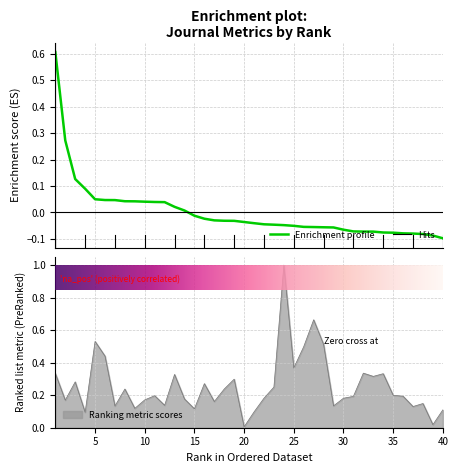

Reading right to left, what are all the values shown in this chart?

Ref. / Doc.: 40=-0.1	39=-0.1	38=-0.1	37=-0.1	36=-0.1	35=-0.1	34=-0.1	33=-0.1	32=-0.1	31=-0.1	30=-0.1	29=-0.1	28=-0.1	27=-0.1	26=-0.1	25=-0.1	24=-0.0	23=-0.0	22=-0.0	21=-0.0	20=-0.0	19=-0.0	18=-0.0	17=-0.0	16=-0.0	15=-0.0	14=0.0	13=0.0	12=0.0	11=0.0	10=0.0	9=0.0	8=0.0	7=0.0	6=0.0	5=0.0	4=0.1	3=0.1	2=0.3	1=0.6
Total Cites (3years): 40=0.1	39=0.0	38=0.1	37=0.1	36=0.2	35=0.2	34=0.3	33=0.3	32=0.3	31=0.2	30=0.2	29=0.1	28=0.5	27=0.7	26=0.5	25=0.4	24=1.0	23=0.2	22=0.2	21=0.1	20=0.0	19=0.3	18=0.2	17=0.2	16=0.3	15=0.1	14=0.2	13=0.3	12=0.1	11=0.2	10=0.2	9=0.1	8=0.2	7=0.1	6=0.4	5=0.5	4=0.1	3=0.3	2=0.2	1=0.3